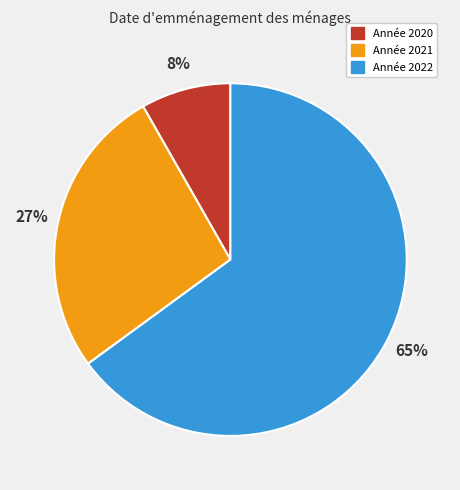

Count the number of slices in the pie.

3